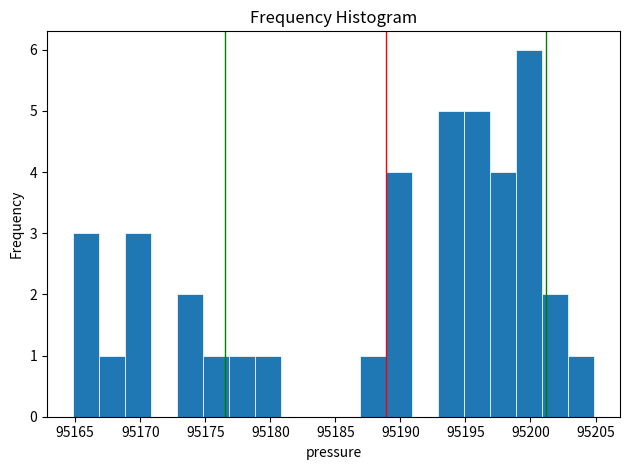

How tall is the bar that spans 95199 to 95201 on the x-axis? Neither the bar edges nor the heights are printed on the chart, so give them approximately, as read against the axes.

6